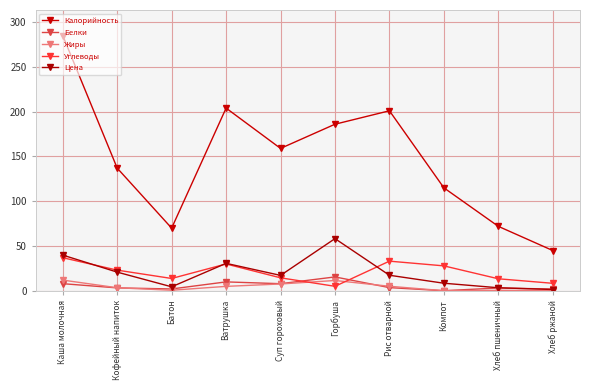

Reading left to right, list all the values displayed in this chart.

Калорийность: 285.0	137.0	70.0	204.0	159.0	186.0	201.0	115.0	72.0	45.0
Белки: 8.0	3.3	2.1	10.0	8.0	15.5	3.6	0.2	3.2	2.0
Жиры: 12.0	3.5	0.7	5.0	7.7	11.6	5.1	0.2	0.6	0.3
Углеводы: 37.0	23.1	13.8	30.0	14.5	5.1	33.1	27.9	13.5	8.4
Цена: 39.9	20.9	4.5	30.7	17.2	58.3	17.4	8.5	3.5	1.5